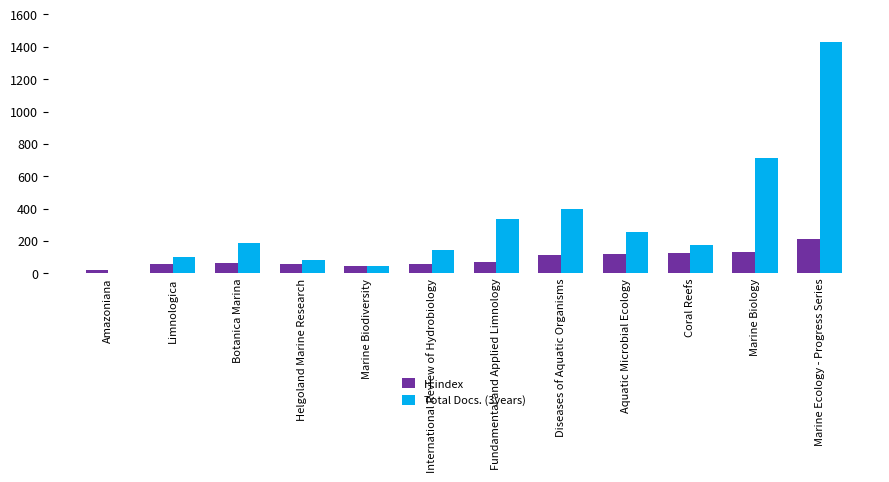

Which series has the largest total across all categories?

Total Docs. (3years)